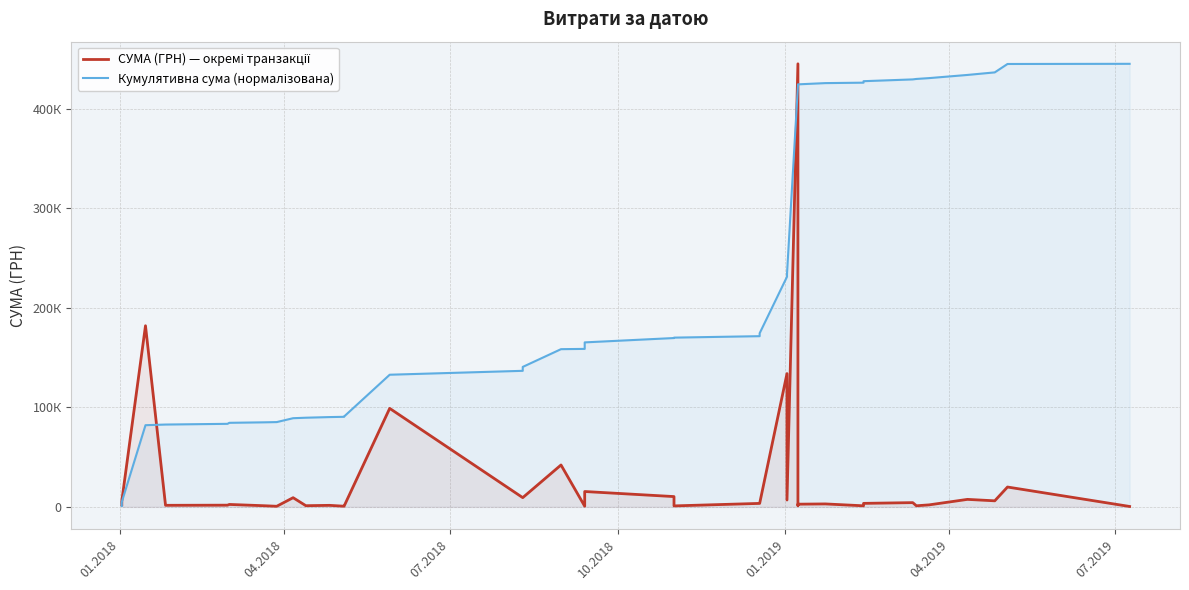

Rank the series by their average value, from highest to lowest.

Кумулятивна сума (нормалізована), СУМА (ГРН) — окремі транзакції